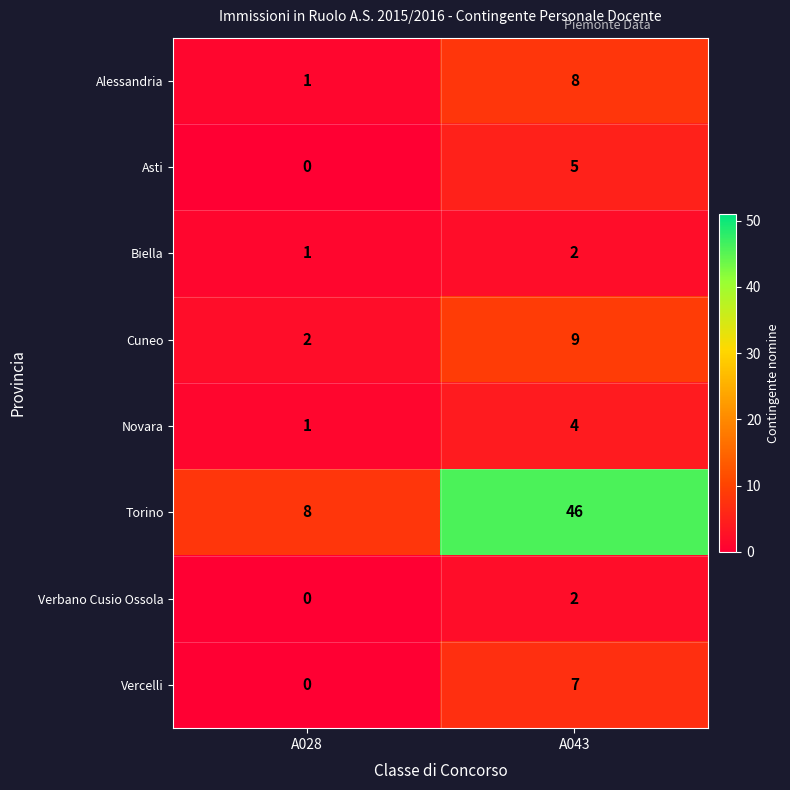

What is the total value across all series at A028?

13